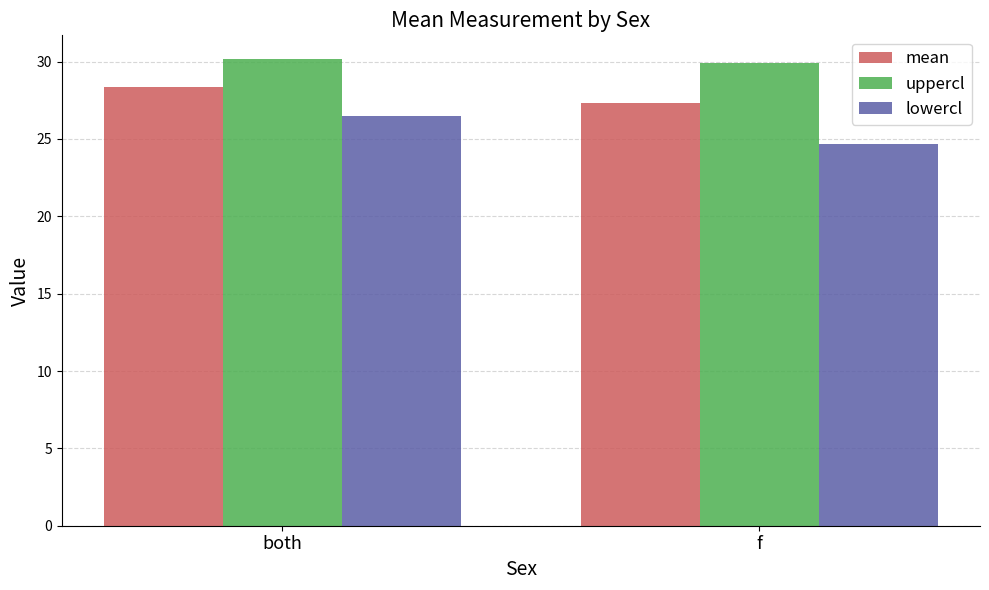

The lowercl series shows 24.7 at f. True or false?

True